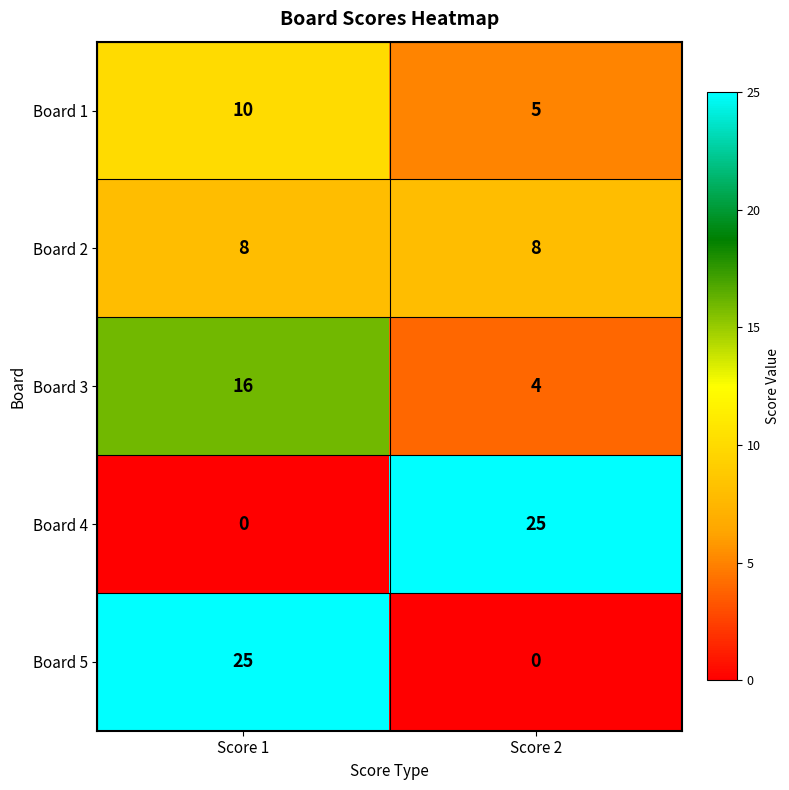

Which category has the lowest value in the Board 5 series?

Score 2